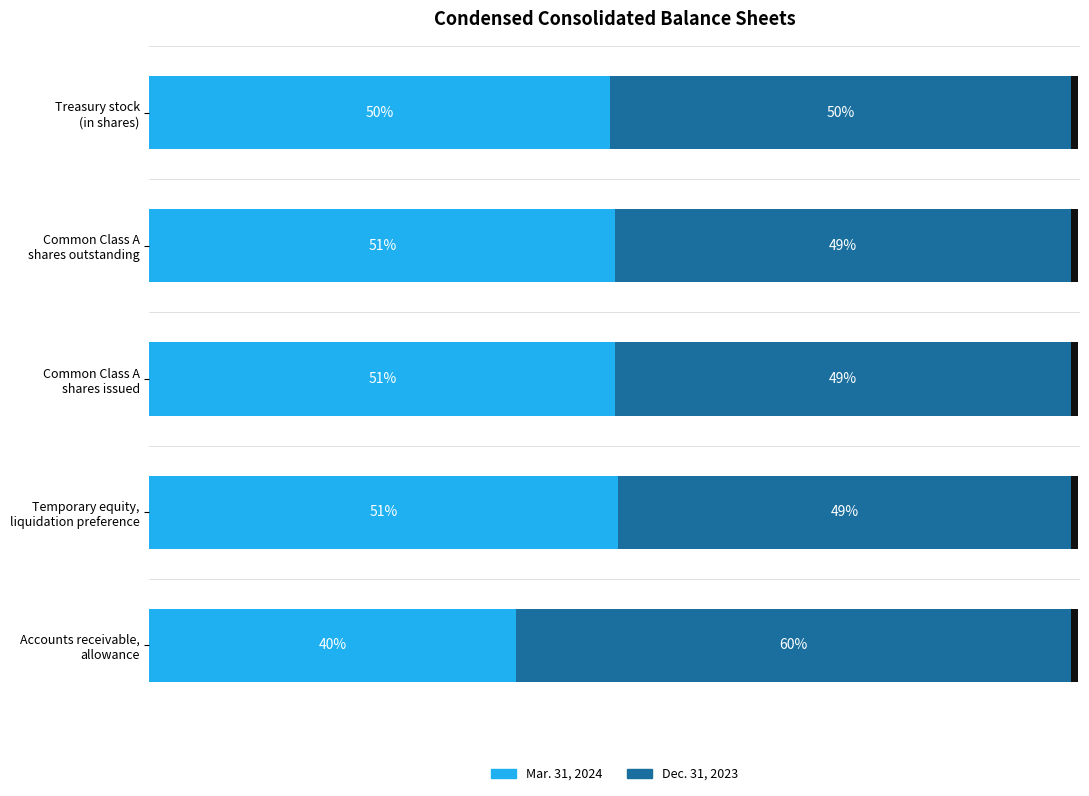

Does the chart contain any negative values?

No